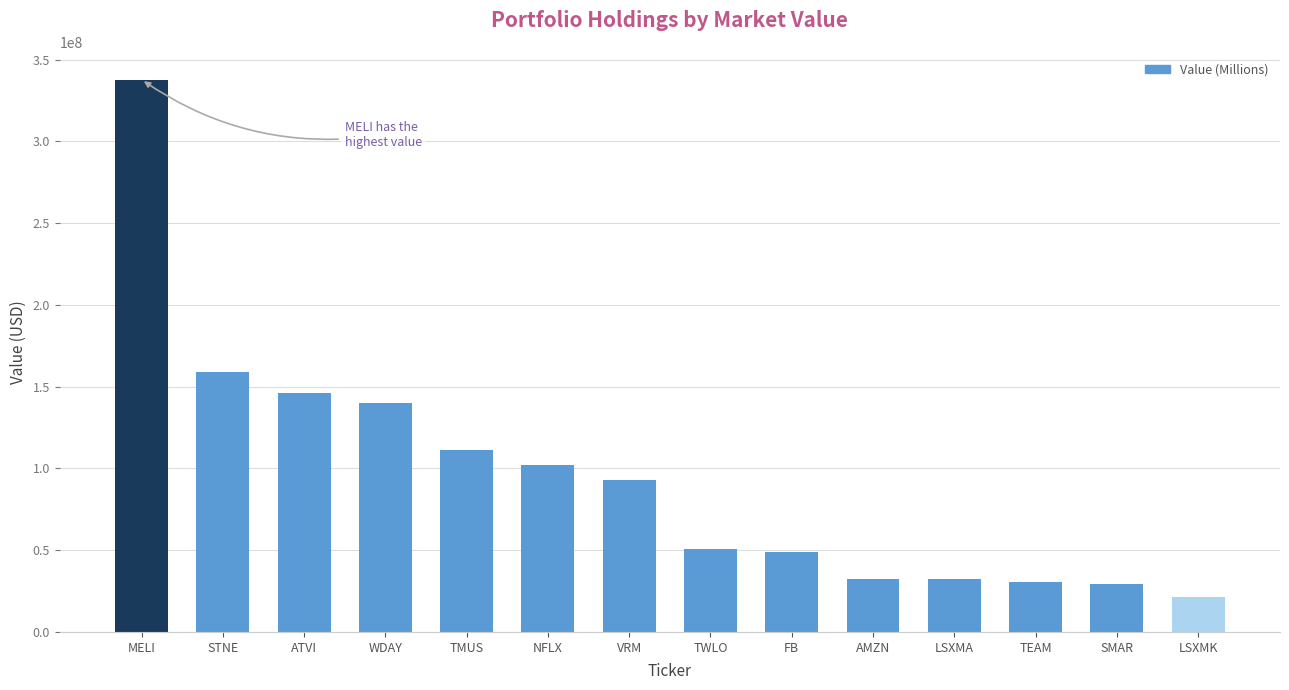

What is the approximate value at LSXMA?

32543000